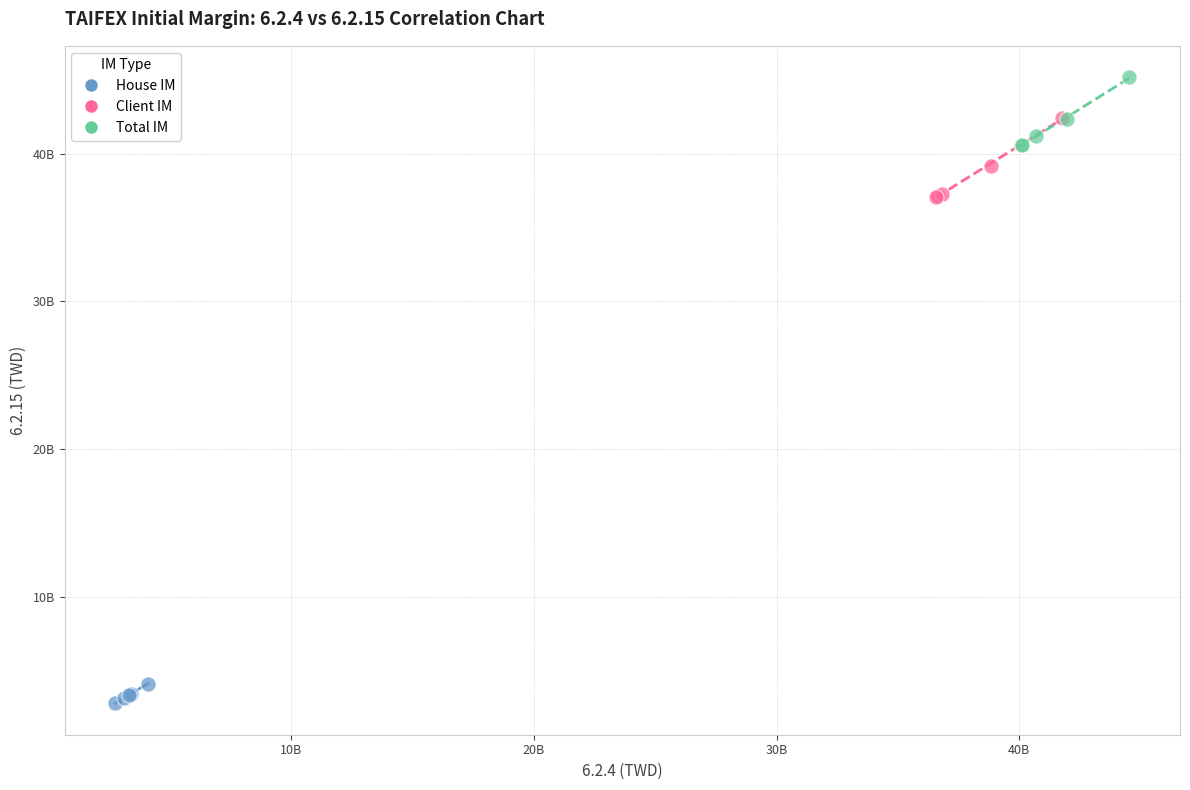

Which series contains the highest Y value?

Total IM